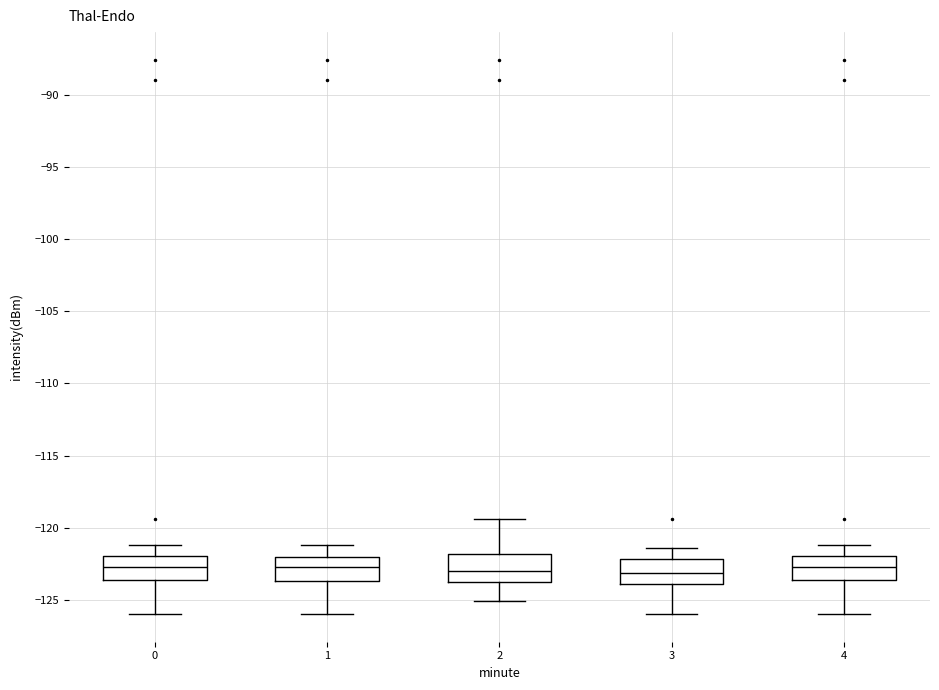

Where does the lower whisker of the box at x = 2 end on the y-axis? The values are not printed on the chart, so give them approximately, as read against the axis.

-125.0